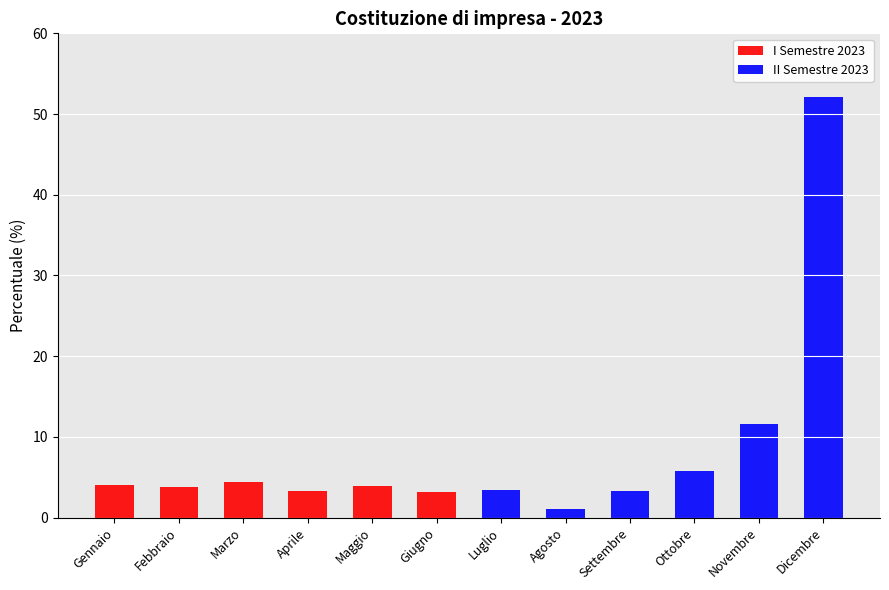

At which category is the sum across all series the highest?

Dicembre